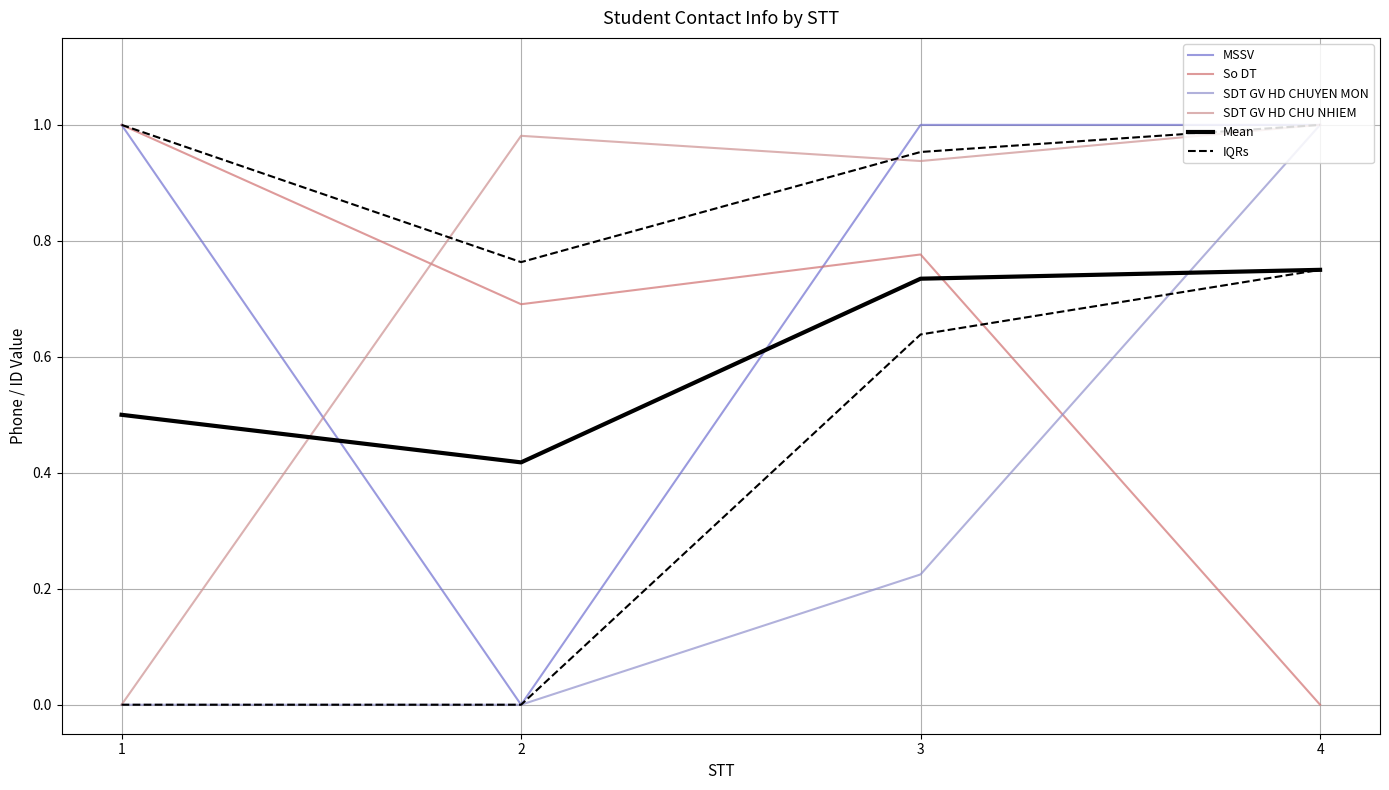

What is the value of the Mean point at the 2nd from the left?

0.4